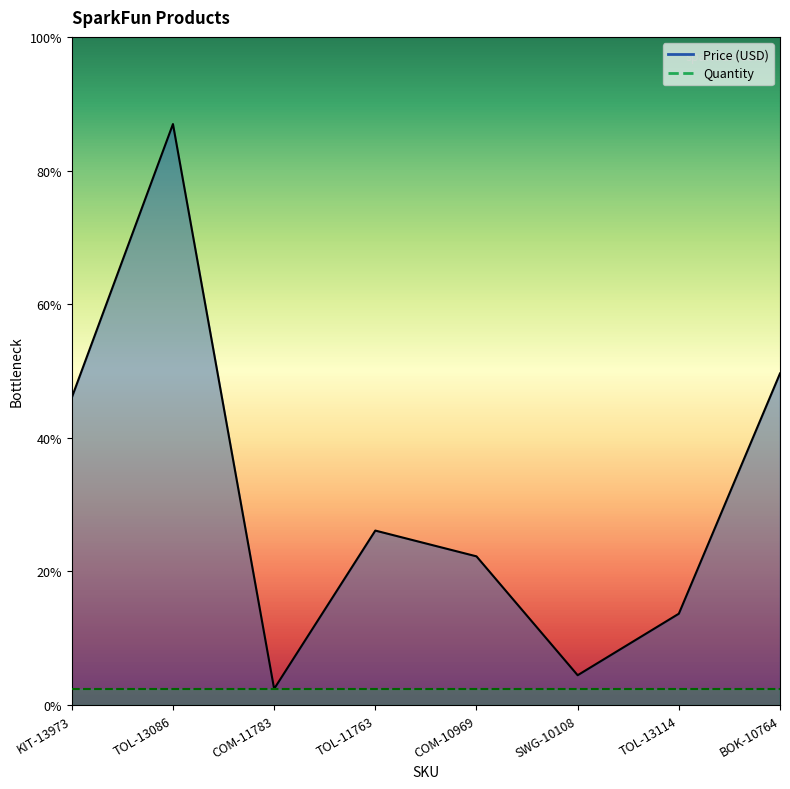

Count the number of values greater than 10.

4